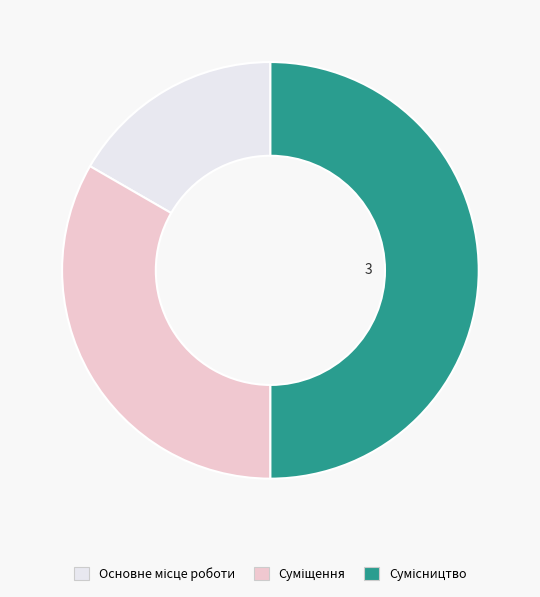

What is the change in value from Суміщення to Сумісництво?

+1